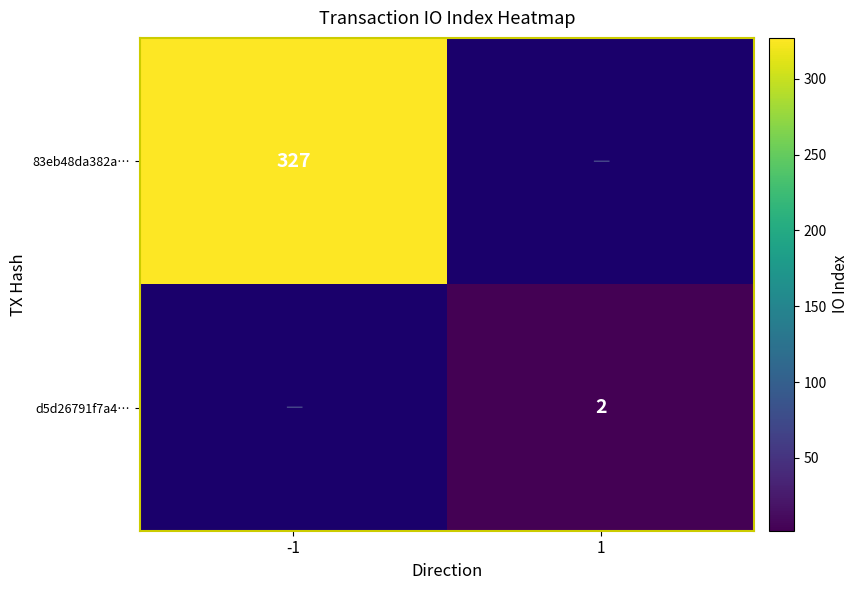

At how many categories does at least one series exceed 253?

1